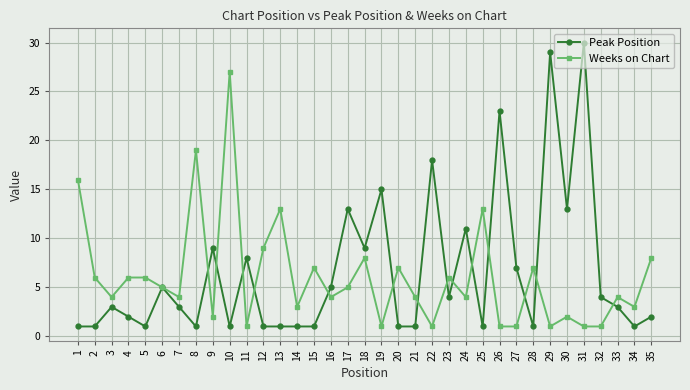

Is it true that Peak Position equals 29 at 29?

True